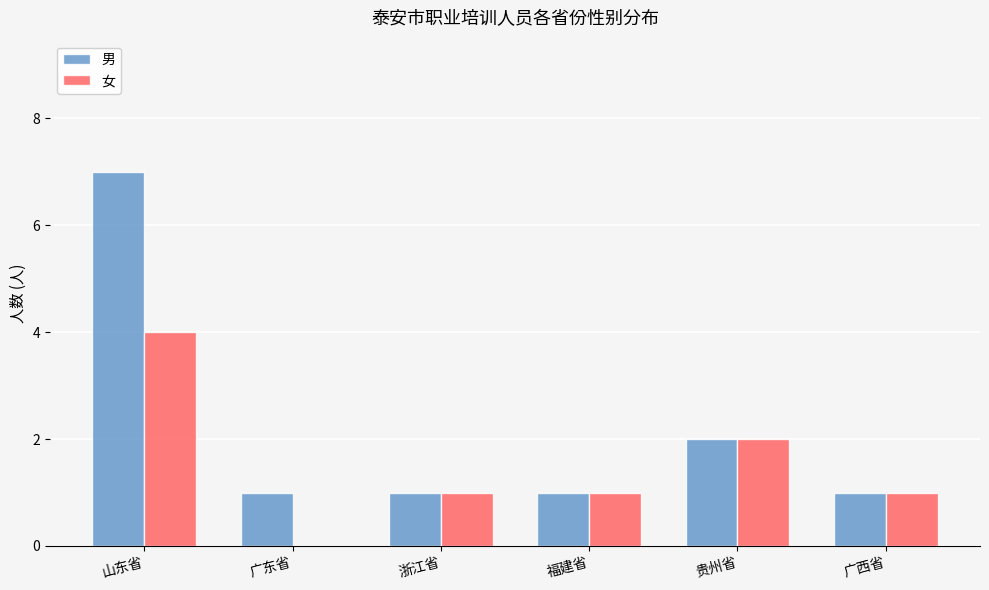

At which category is the sum across all series the highest?

山东省